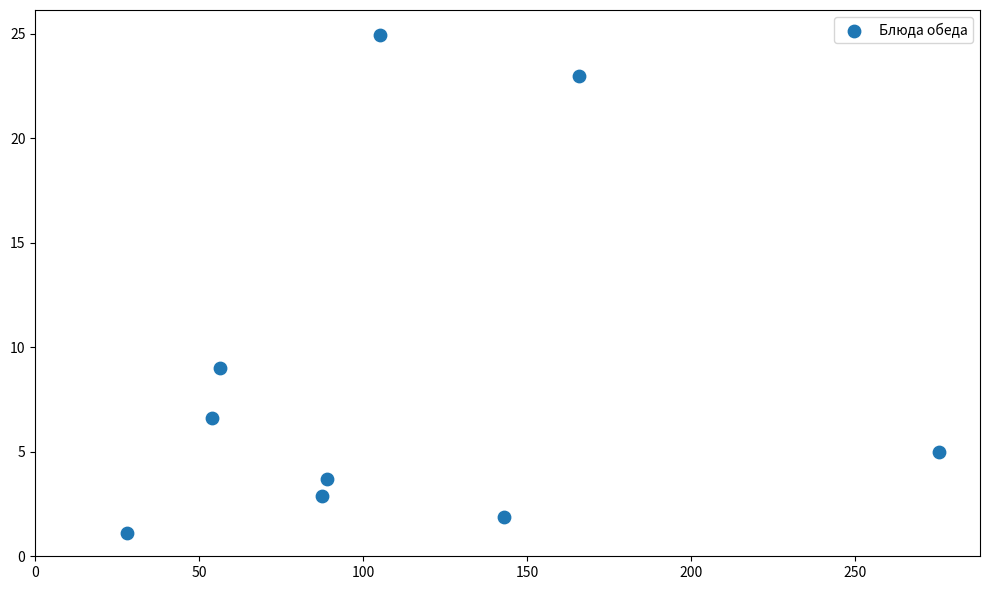

What Y value in the scatter plot is closest to 13?

9.0